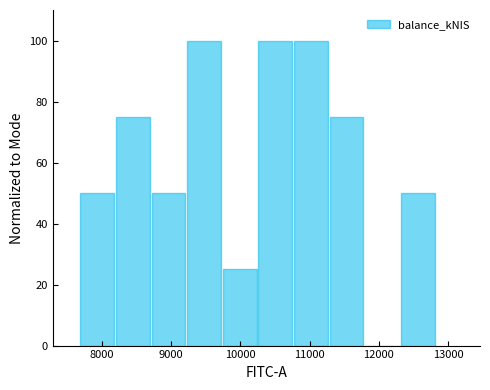

How tall is the bar that spans 8200 to 8700 on the x-axis? Neither the bar edges nor the heights are printed on the chart, so give them approximately, as read against the axes.

76